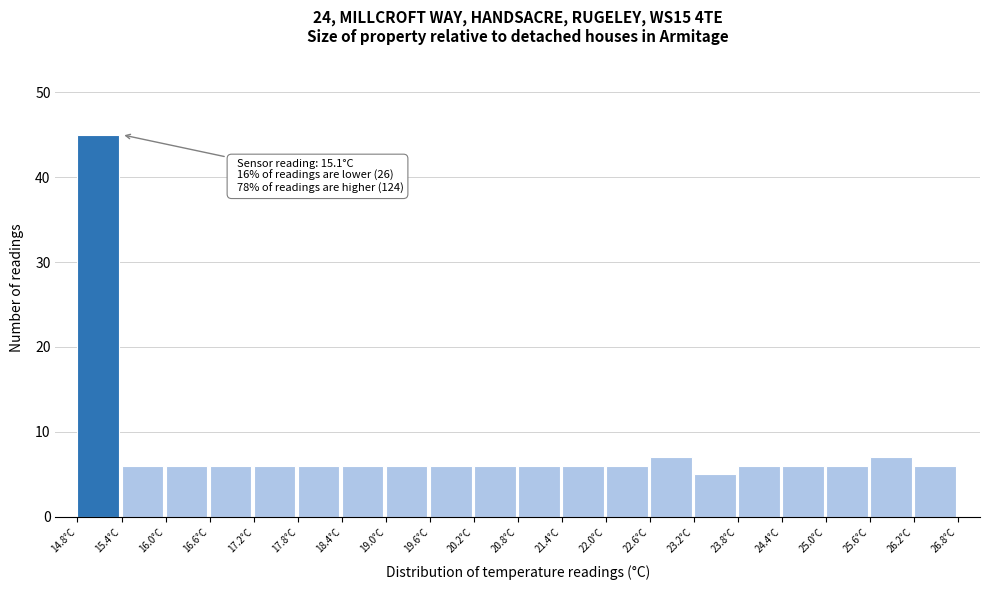

Which range on the x-axis has the tallest bar?

14.8 to 15.4